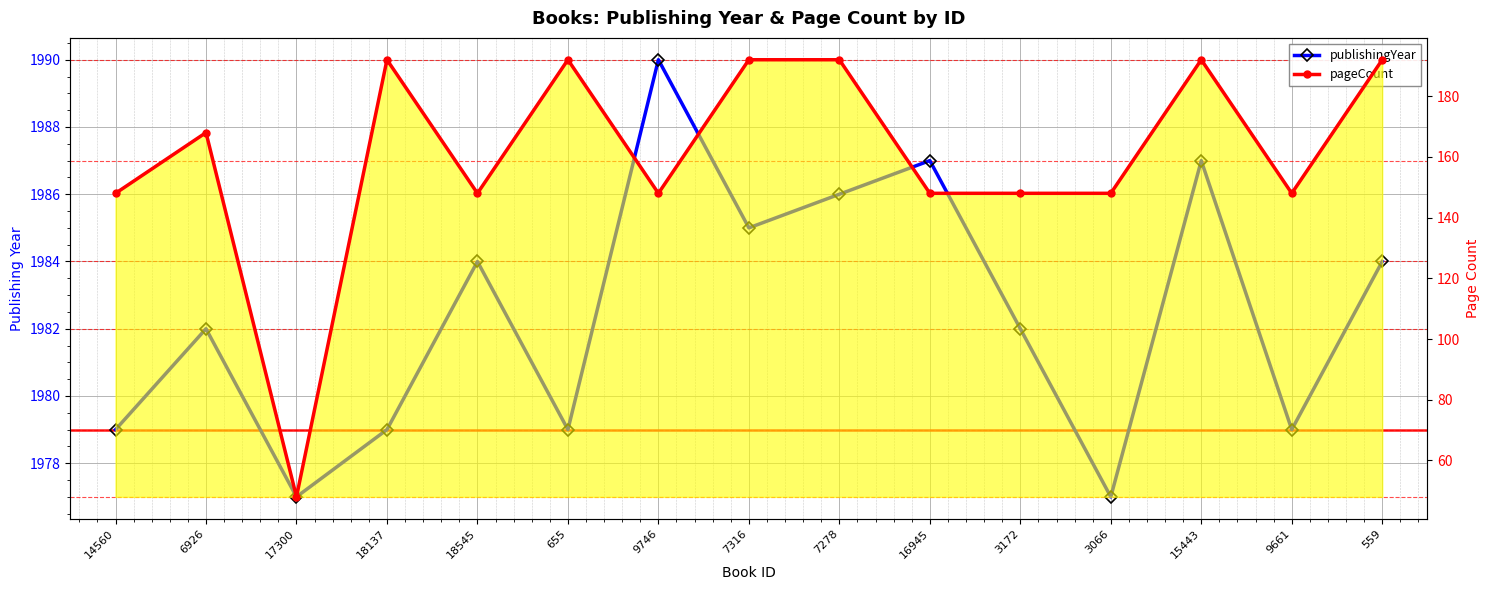

Count the pageCount values in the range 148 to 192.

14